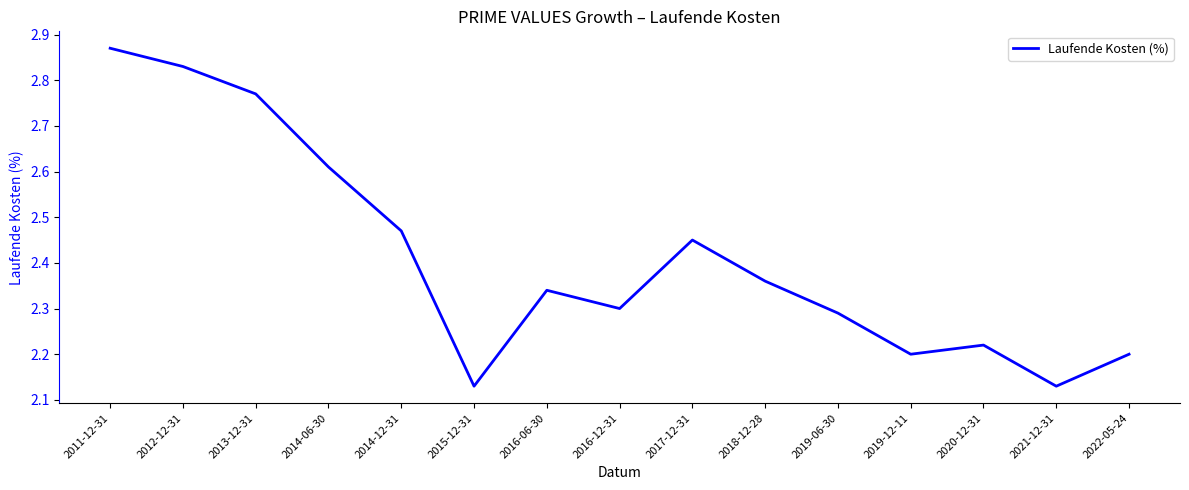

At which category does the data reach its first local valley?

2015-12-31